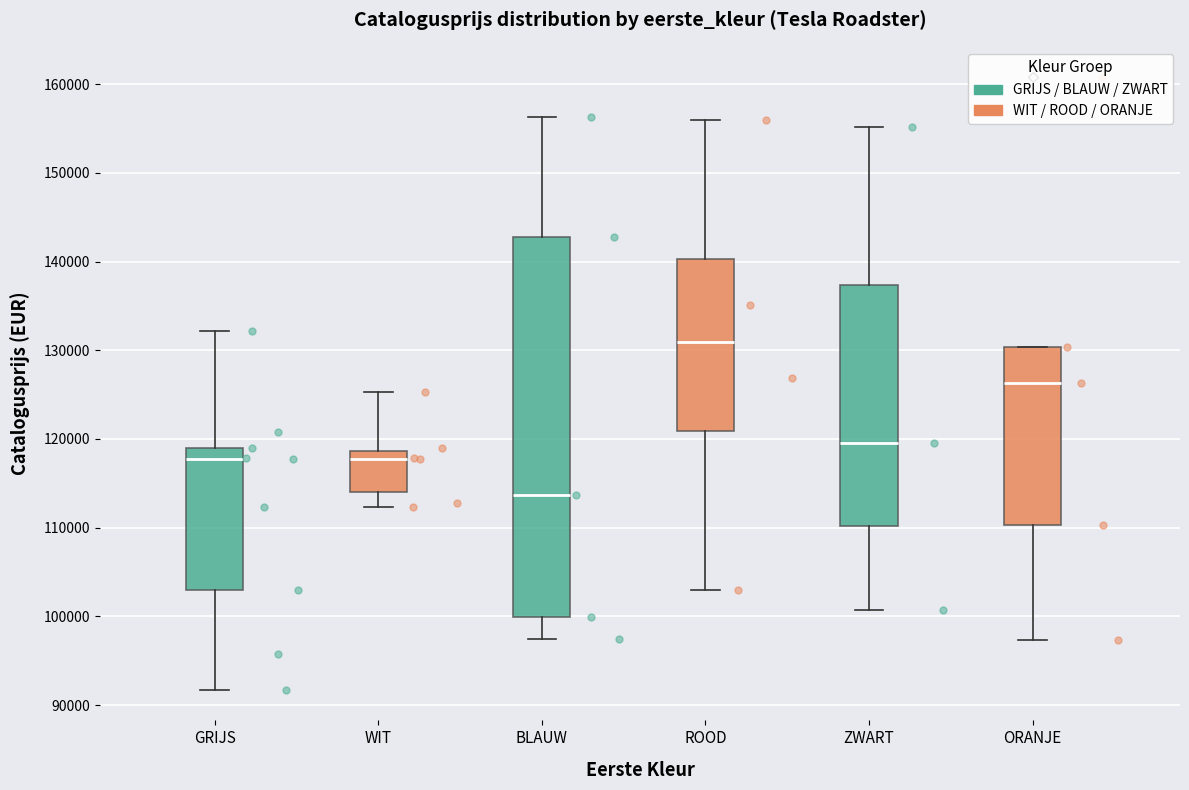

Which box's median line is the highest?

ROOD